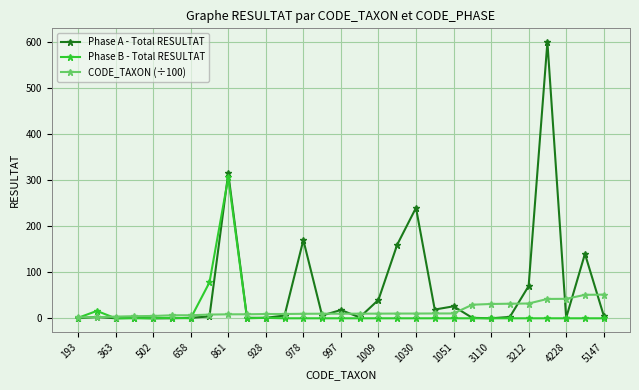

How many values in the Phase B - Total RESULTAT series exceed 0?

6